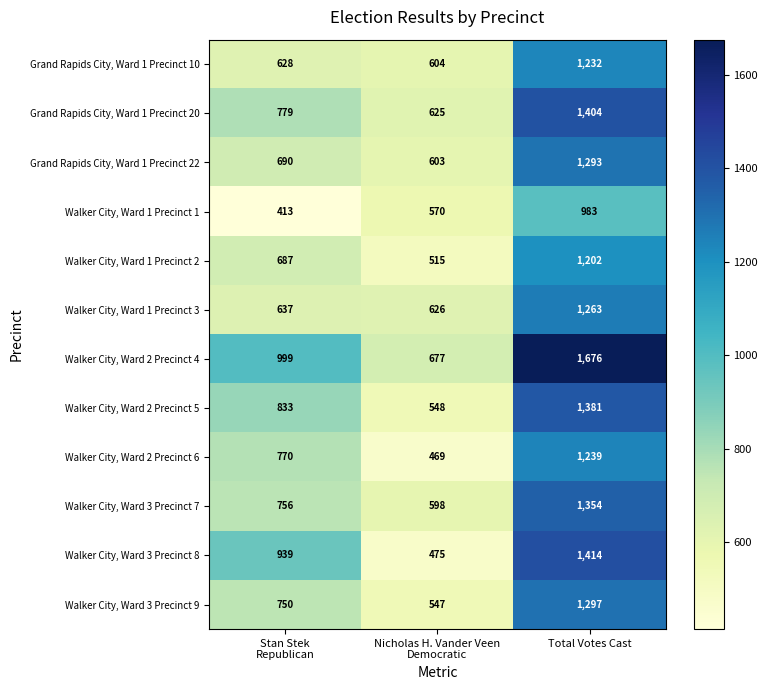

Which category has the highest value across all series?

Total Votes Cast